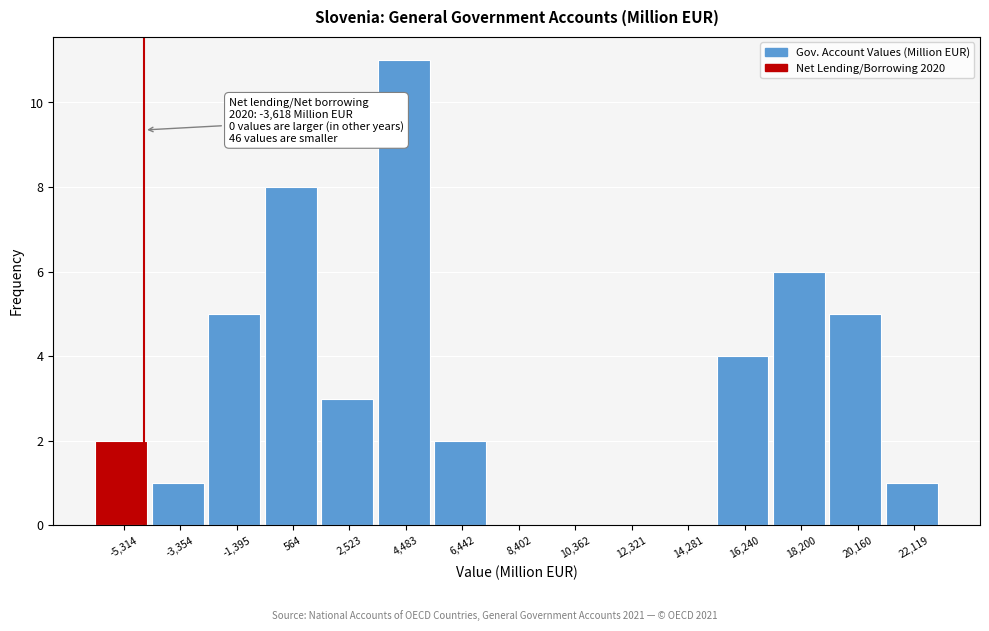

Reading right to left, transcribe all the data shown in this chart.

22,119=1	20,160=5	18,200=6	16,240=4	14,281=0	12,321=0	10,362=0	8,402=0	6,442=2	4,483=11	2,523=3	564=8	-1,395=5	-3,354=1	-5,314=2